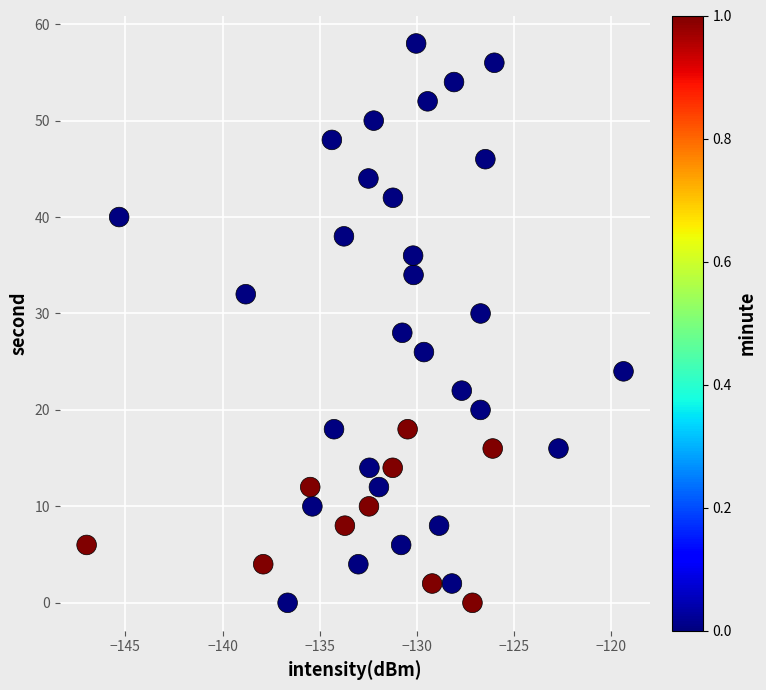

What is the range of Y values (max minus min)?

58